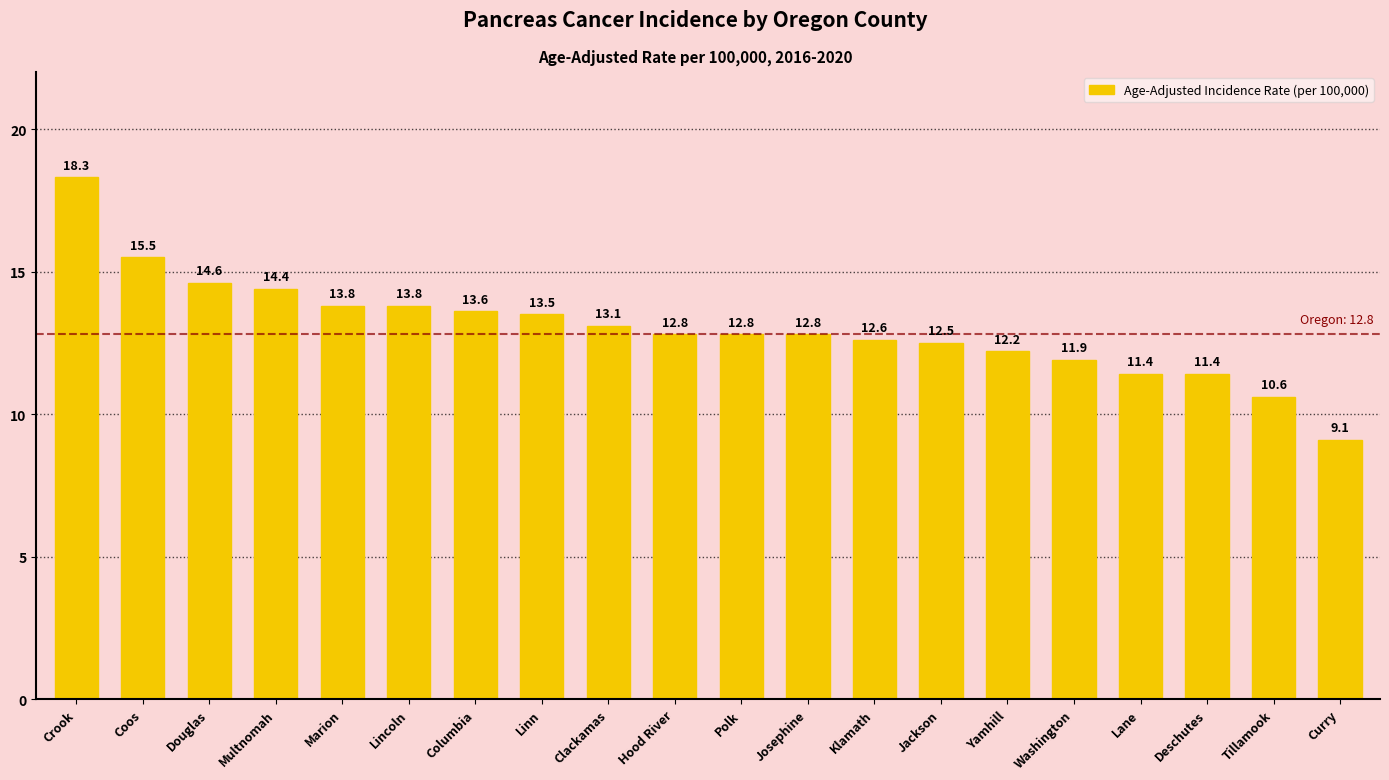

What is the difference between the second highest and second lowest values?

4.9